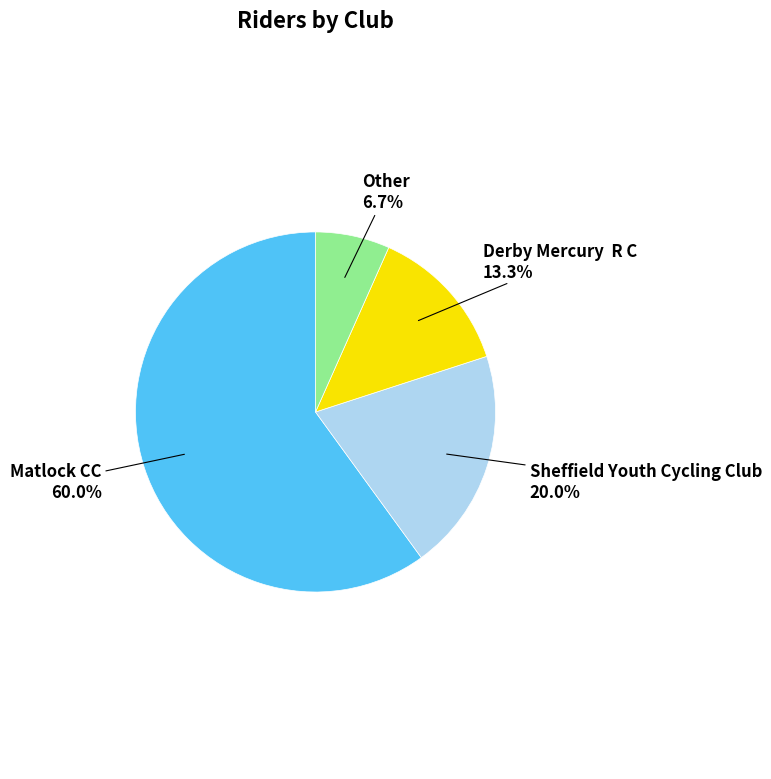

Between Sheffield Youth Cycling Club and Other, which is larger?

Sheffield Youth Cycling Club